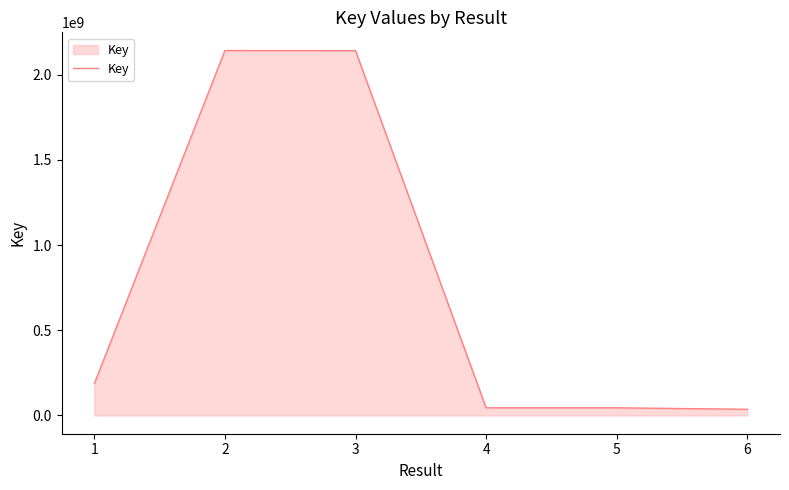

What is the average value?

765541547